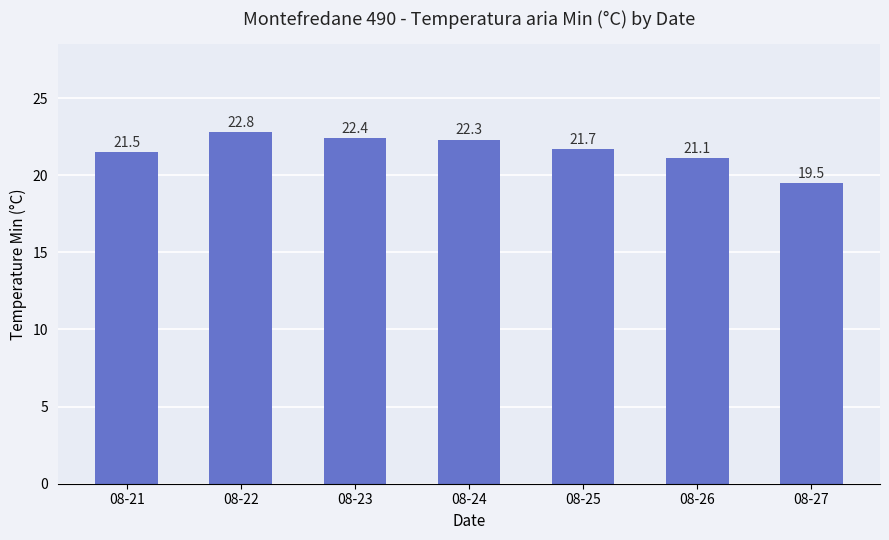

Which has a higher value, 08-22 or 08-26?

08-22